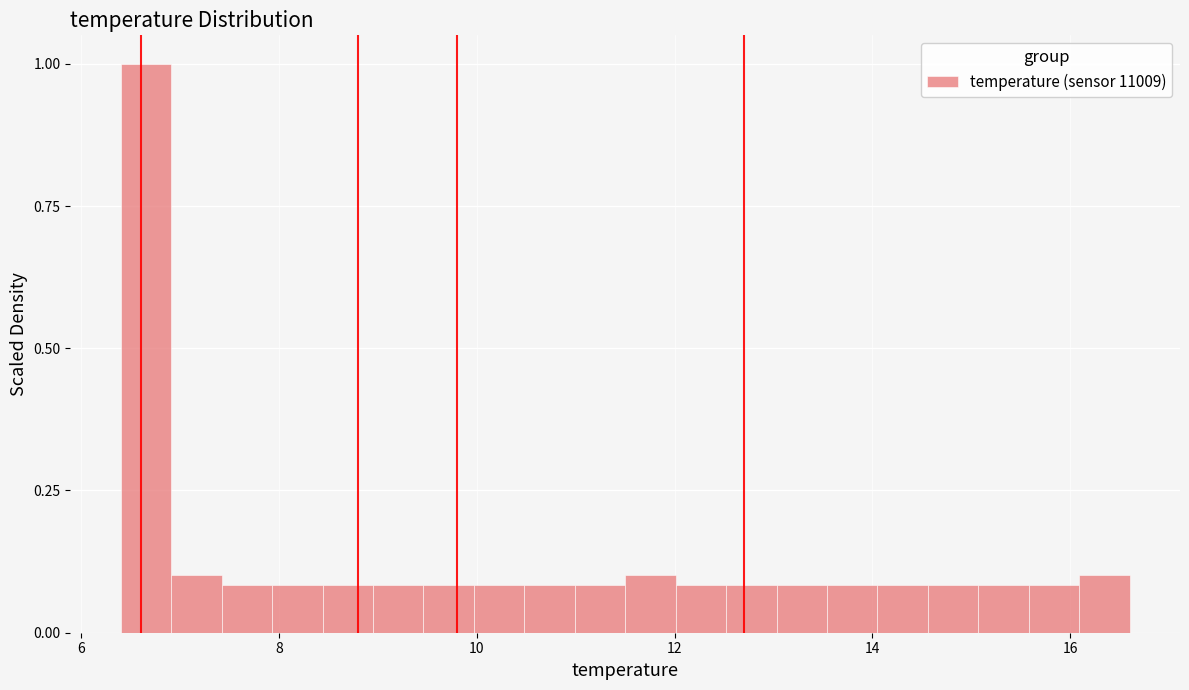

Read against the x-axis, roughly where is the centre of the tallest bar?

6.6